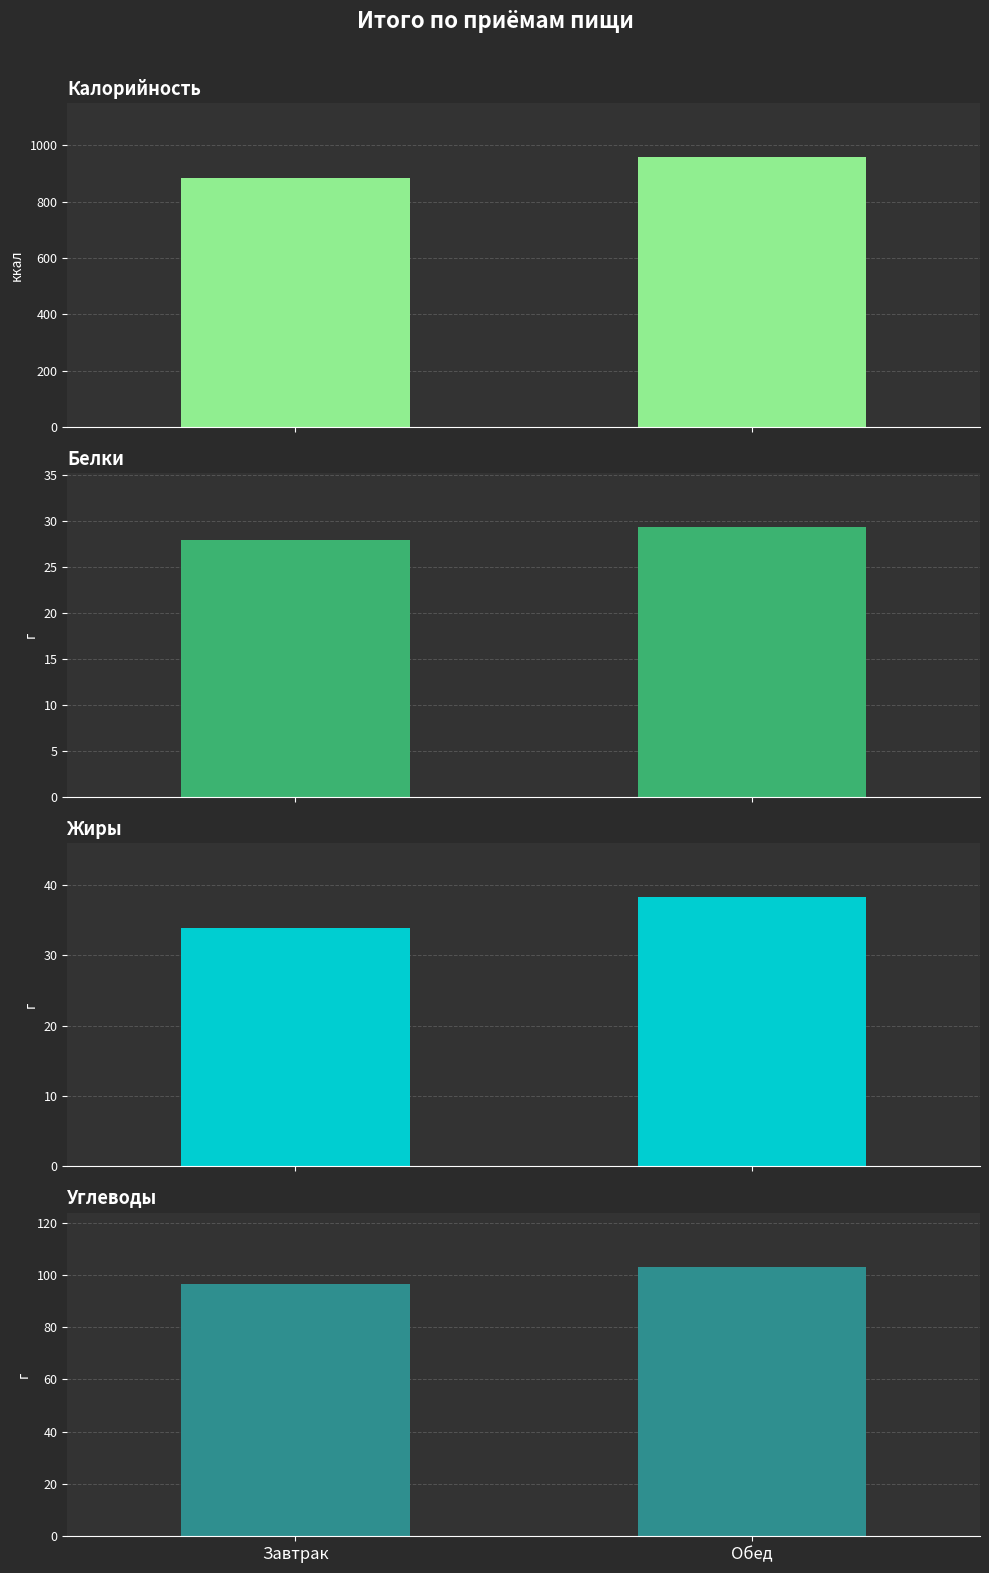

Rank the series by their maximum value, from lowest to highest.

Белки, Жиры, Углеводы, Калорийность